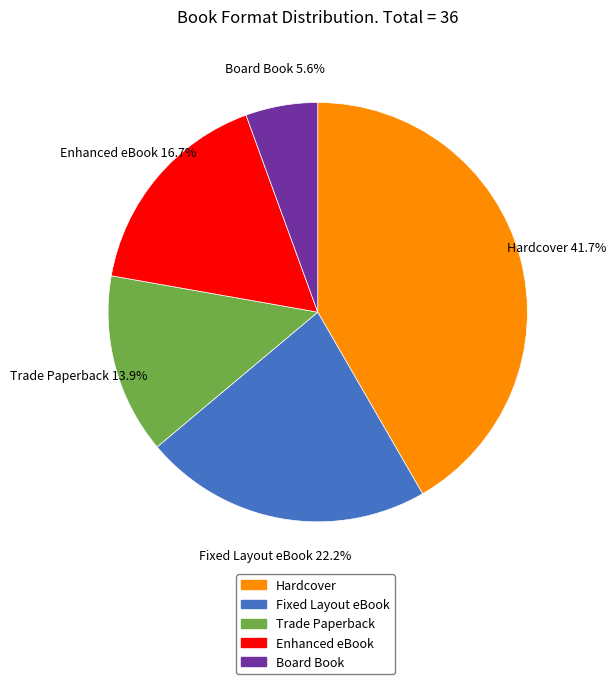

Count the number of slices in the pie.

5